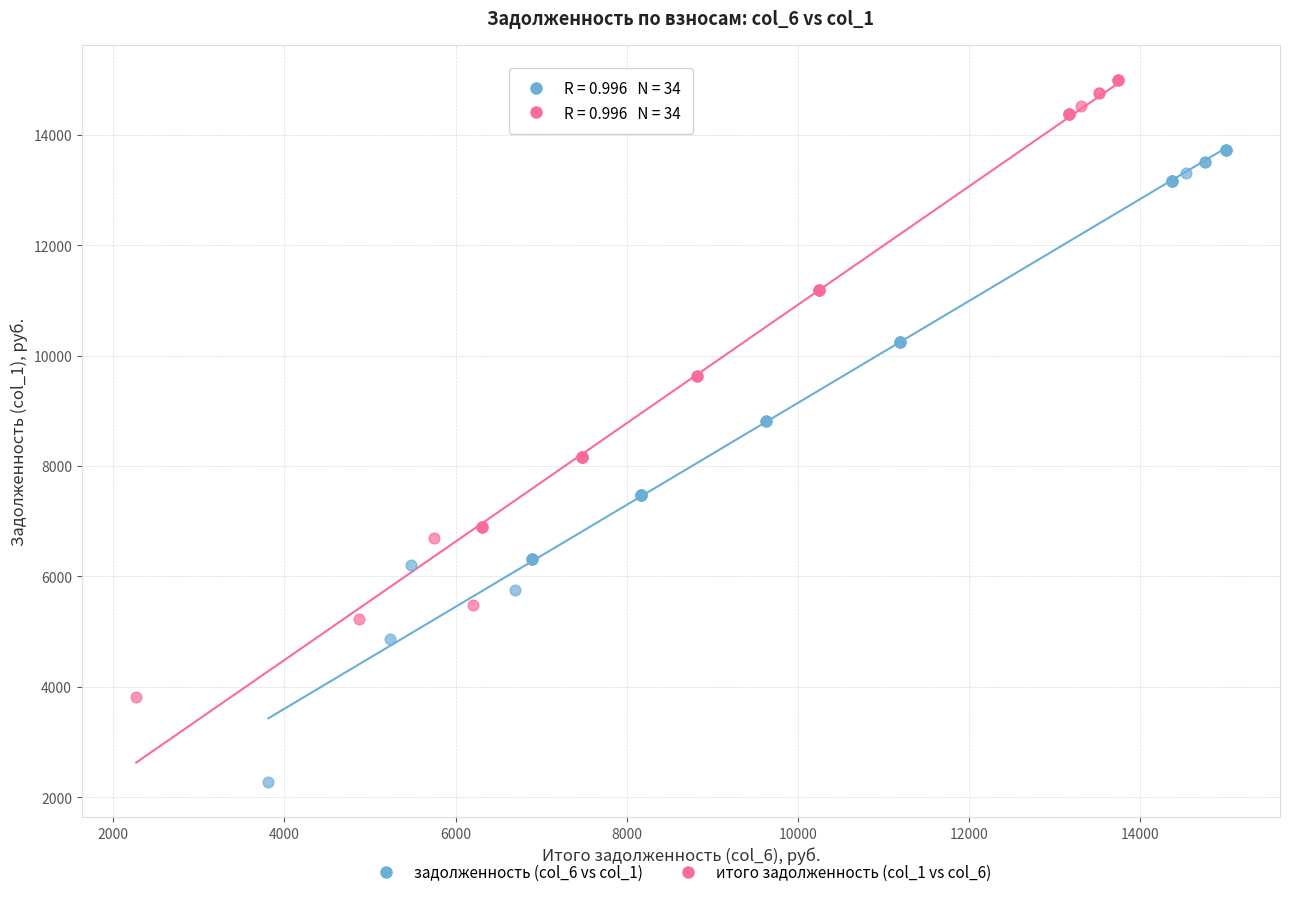

Which series reaches the maximum Y coordinate?

итого задолженность (col_1 vs col_6)